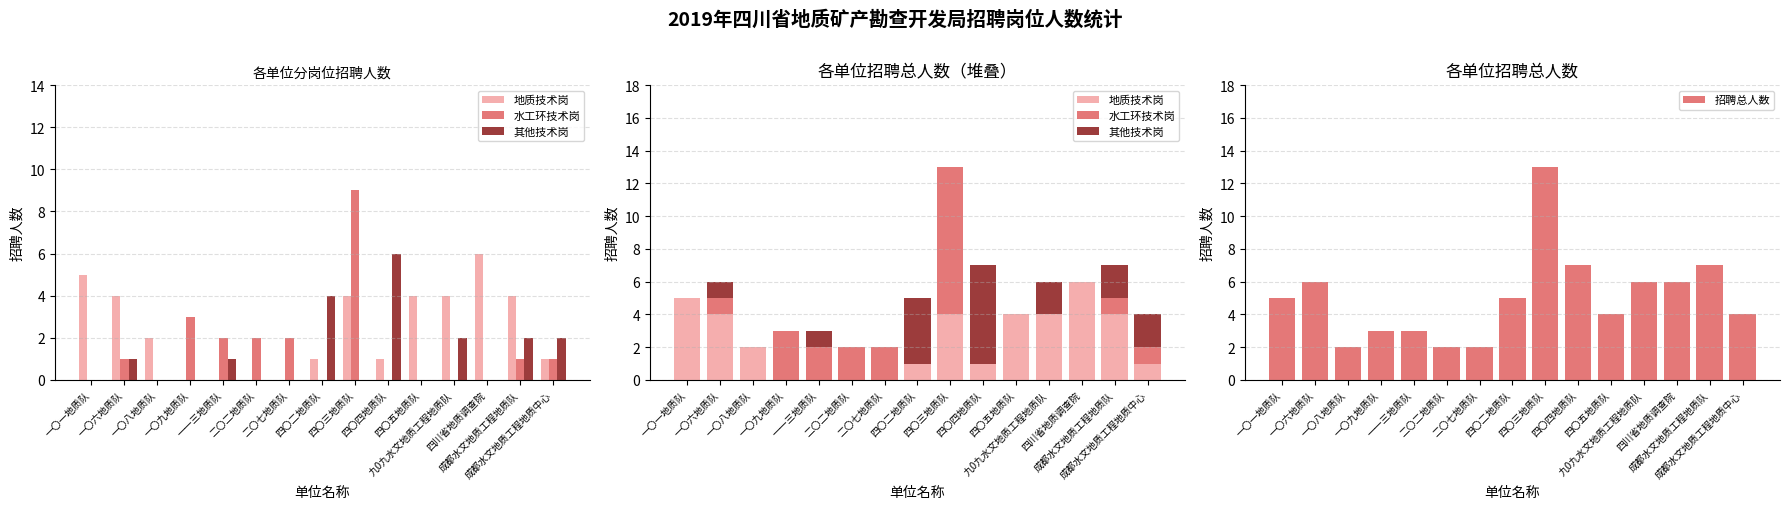

What is the value of the 地质技术岗 bar at the 9th from the left?

4